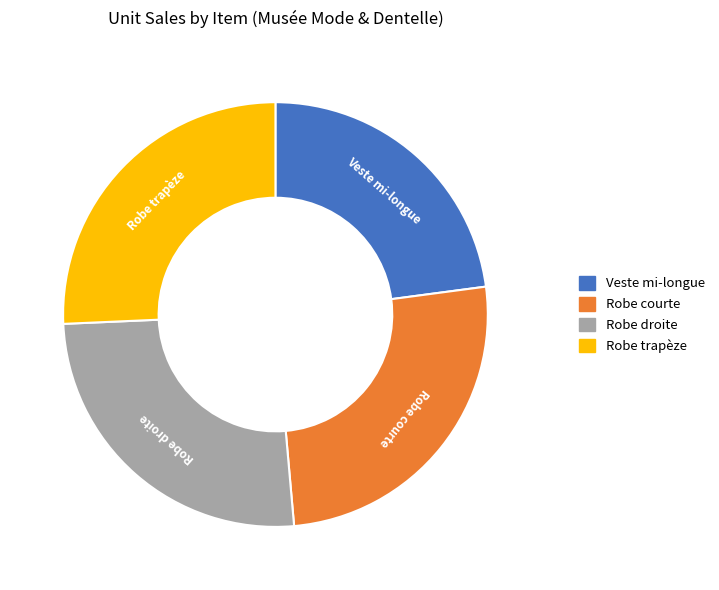

Is it true that Robe courte is 26% of the pie?

True